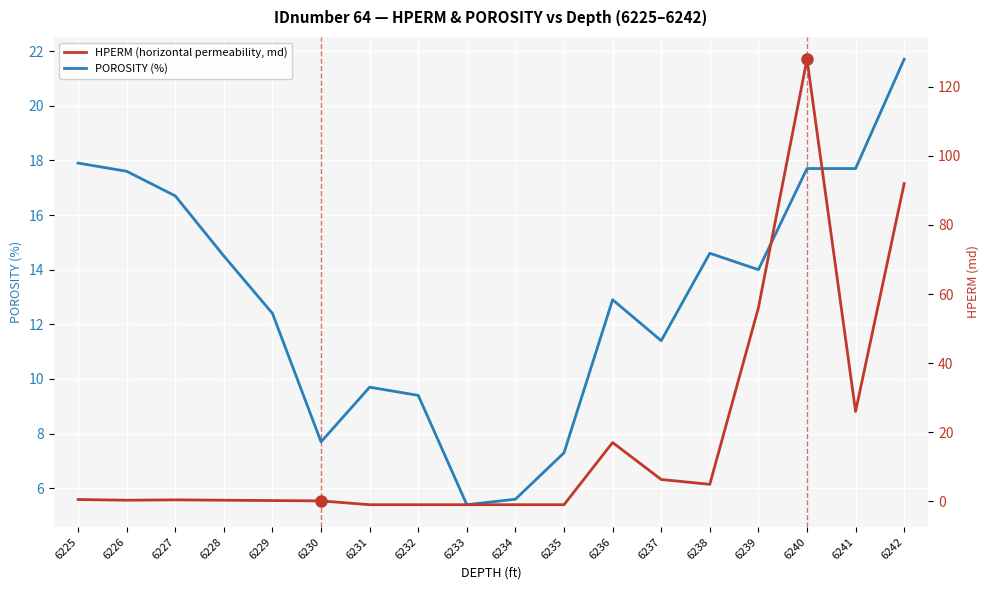

What is the average value of the POROSITY series?

13.0